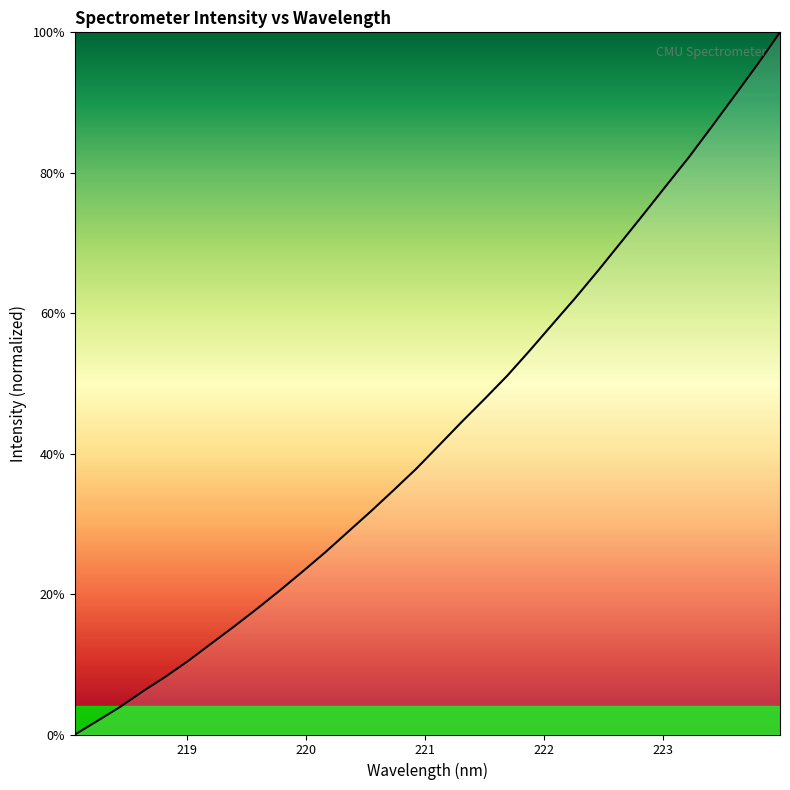

How many lines are shown in the chart?

1